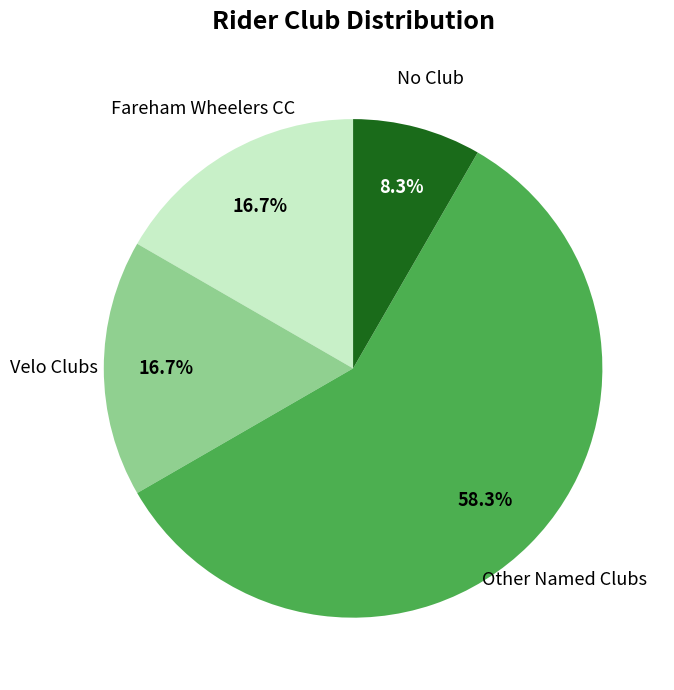

Is there any slice that represents more than half of the pie?

Yes